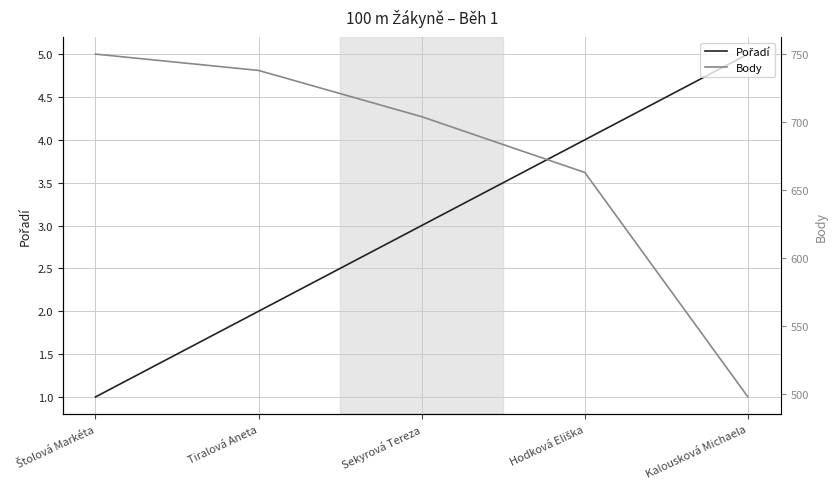

True or false: Body and Pořadí intersect in this chart.

False